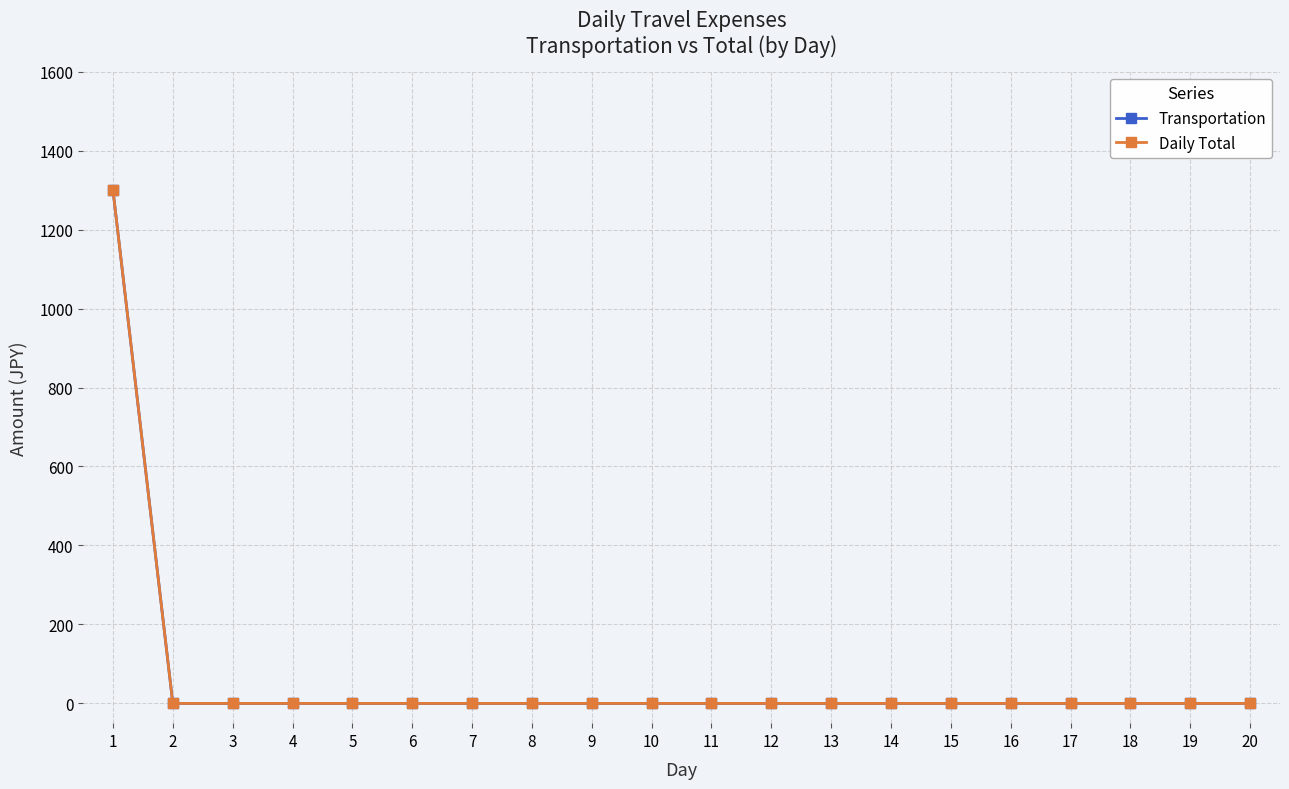

Reading right to left, transcribe all the data shown in this chart.

Transportation: 0	0	0	0	0	0	0	0	0	0	0	0	0	0	0	0	0	0	0	1300
Daily Total: 0	0	0	0	0	0	0	0	0	0	0	0	0	0	0	0	0	0	0	1300